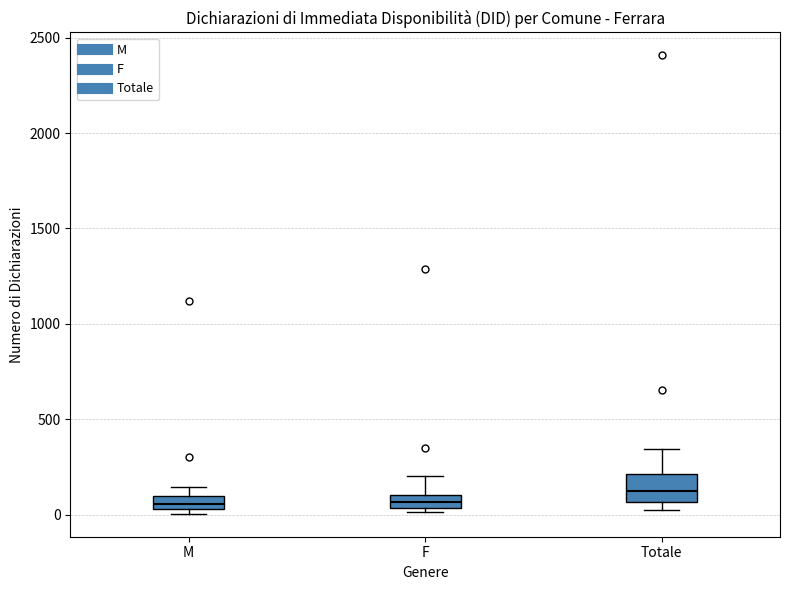

Where is the lower edge of the box for M on the y-axis? The values are not printed on the chart, so give them approximately, as read against the axis.

50